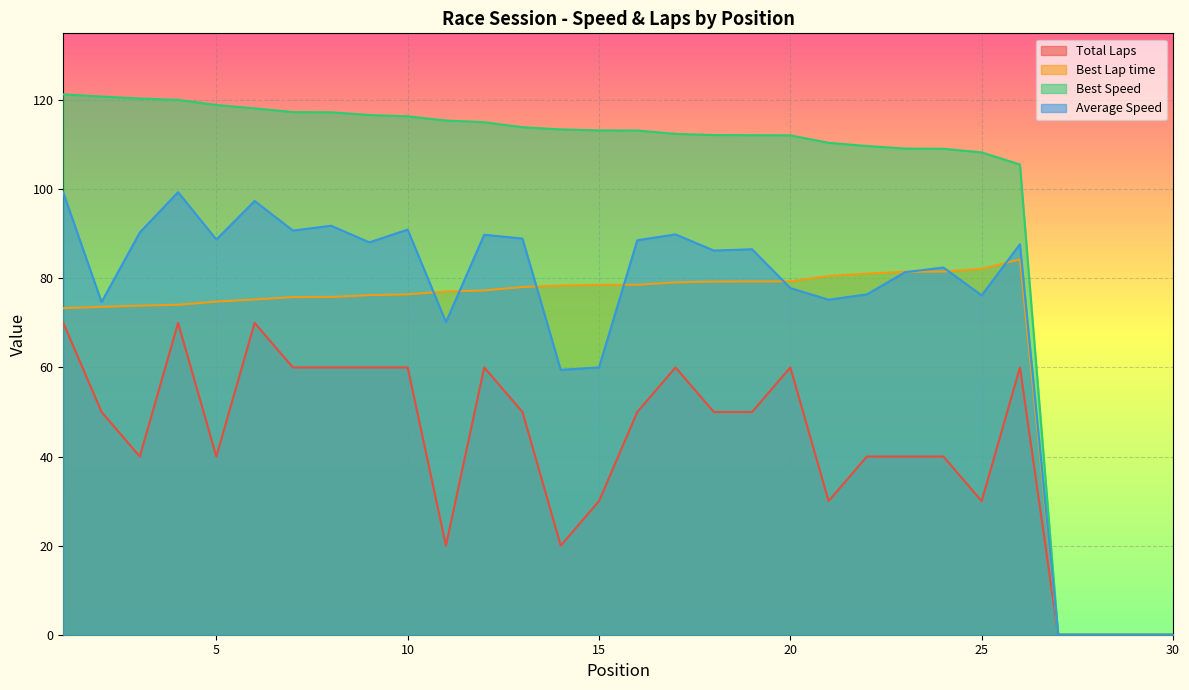

Rank the series by their maximum value, from lowest to highest.

Total Laps, Best Lap time, Average Speed, Best Speed